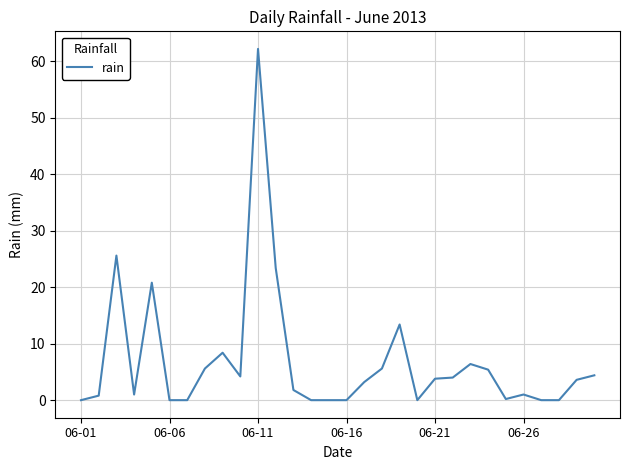

What is the difference between the maximum and minimum values?

62.2